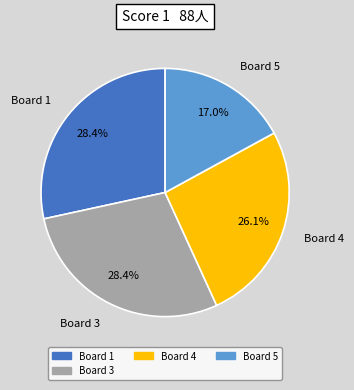

Does any single category account for the majority?

No